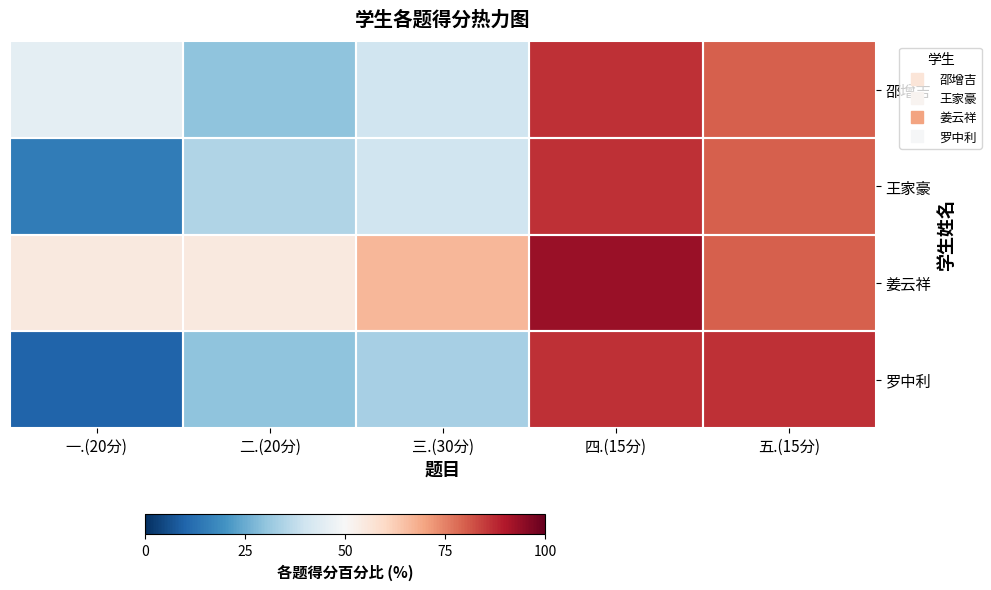

At which category is the sum across all series the highest?

四.(15分)